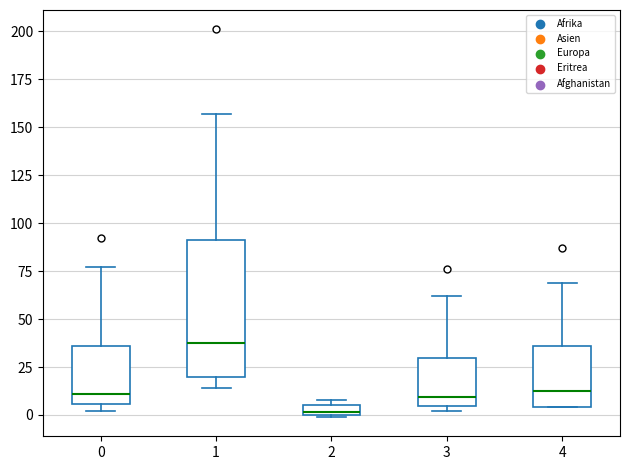

Where is the lower edge of the box at x = 4 on the y-axis? The values are not printed on the chart, so give them approximately, as read against the axis.

5